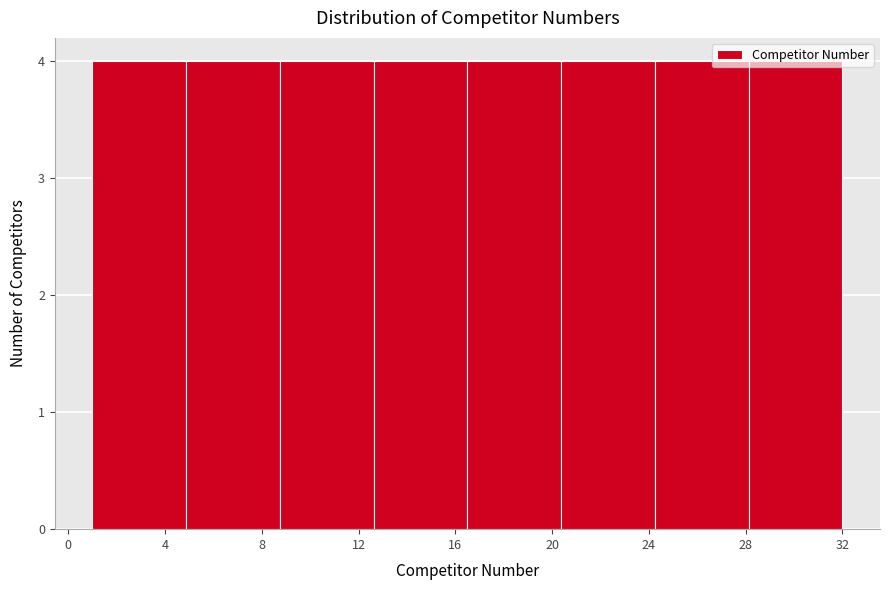

Reading left to right, transcribe this chart: for each bar, give the range it covers on the x-axis and its height. Neither the bar edges nor the heights are printed on the chart, so give them approximately, as read against the axes.

1.0 to 5.0: 4
5.0 to 9.0: 4
9.0 to 12.5: 4
12.5 to 16.5: 4
16.5 to 20.5: 4
20.5 to 24.5: 4
24.5 to 28.0: 4
28.0 to 32.0: 4